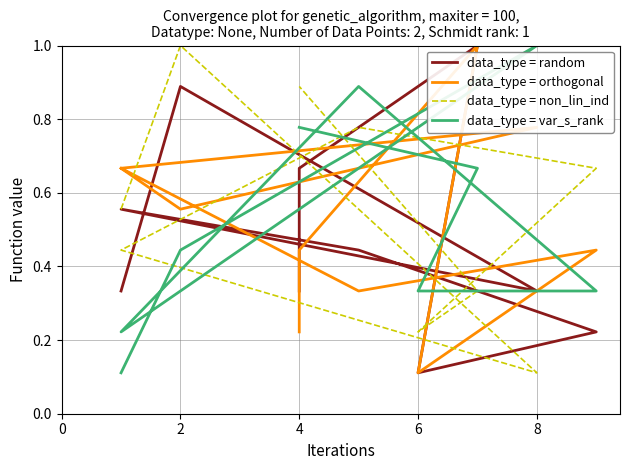

How many intersections are there between data_type = orthogonal and data_type = var_s_rank?

7